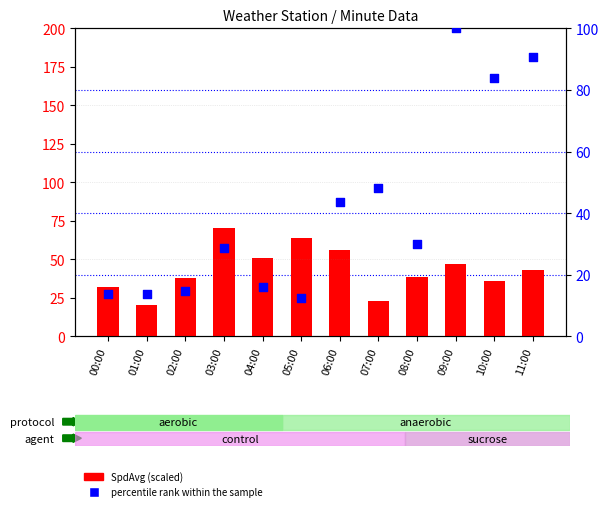

Which series reaches the maximum Y coordinate?

percentile rank within the sample